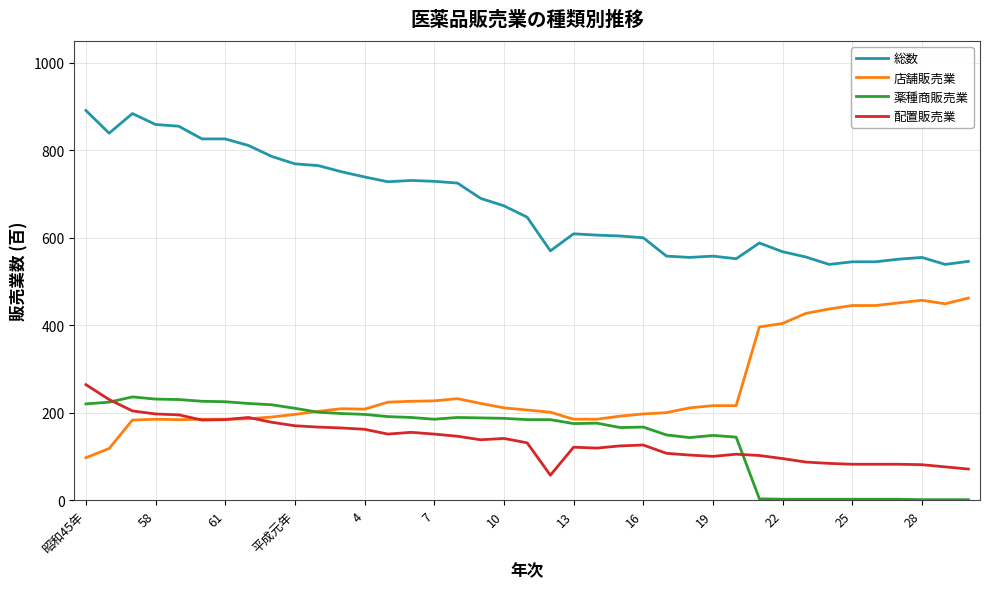

What is the greatest value displayed?

891